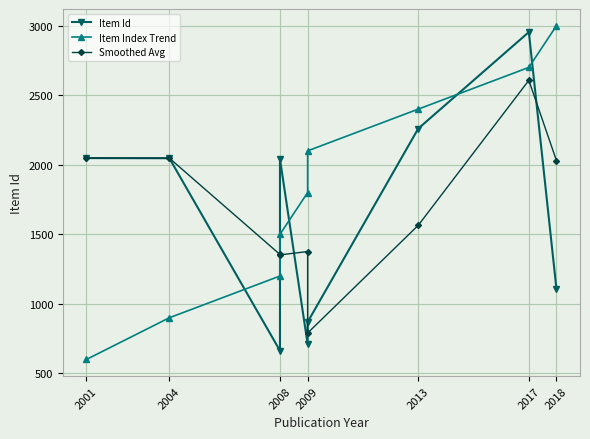

Reading left to right, list all the values displayed in this chart.

Item Id: 2048.0	2047.0	663.0	2041.0	711.0	869.0	2260.0	2954.0	1104.0
Item Index Trend: 600.0	900.0	1200.0	1500.0	1800.0	2100.0	2400.0	2700.0	3000.0
Smoothed Avg: 2048.0	2047.5	1355.0	1352.0	1376.0	790.0	1564.5	2607.0	2029.0